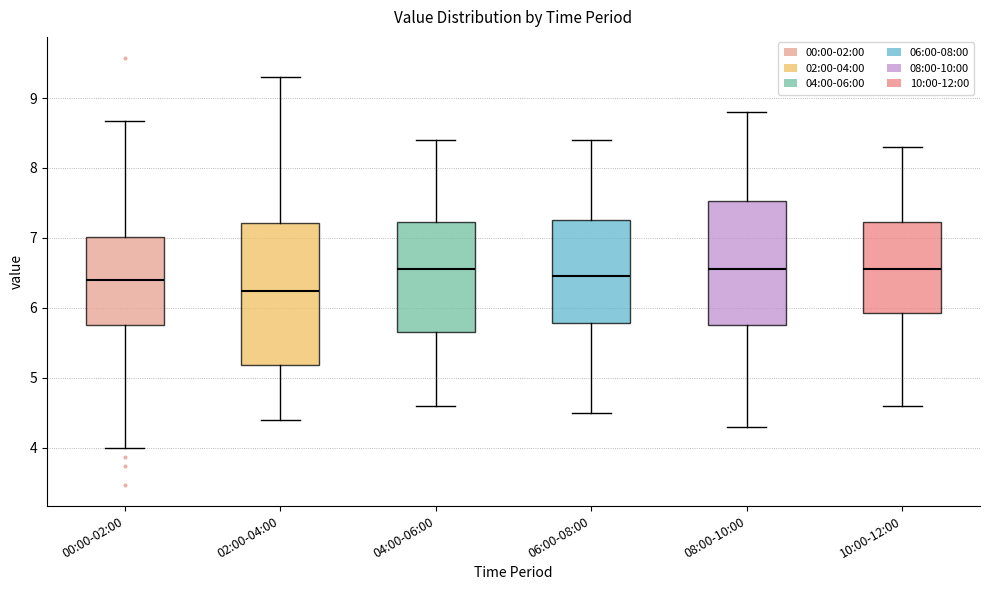

Reading left to right, transcribe this box plot: for each box, give where its median line is, the range the box spans, and where its two whiskers end, as read against the y-axis. The values are not printed on the chart, so give them approximately, as read against the axis.

00:00-02:00: median 6.4, box 5.8 to 7.0, whiskers 4.0 to 8.7
02:00-04:00: median 6.2, box 5.2 to 7.2, whiskers 4.4 to 9.3
04:00-06:00: median 6.6, box 5.7 to 7.2, whiskers 4.6 to 8.4
06:00-08:00: median 6.5, box 5.8 to 7.3, whiskers 4.5 to 8.4
08:00-10:00: median 6.6, box 5.8 to 7.5, whiskers 4.3 to 8.8
10:00-12:00: median 6.6, box 5.9 to 7.2, whiskers 4.6 to 8.3